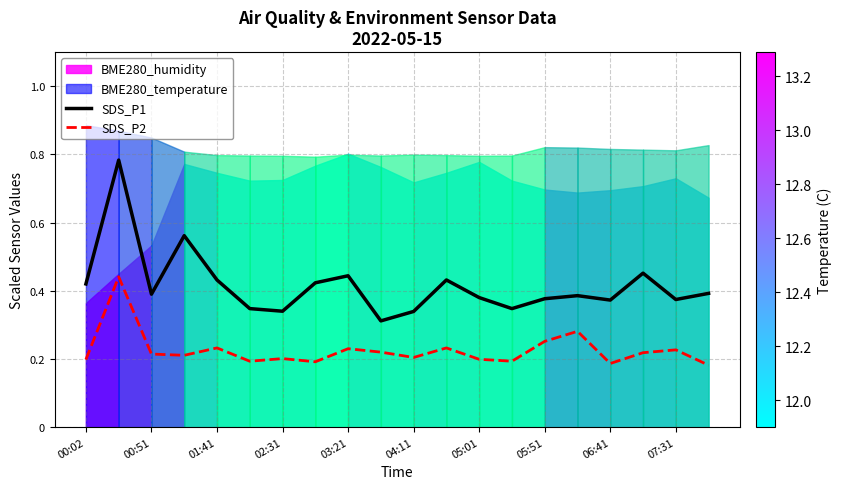

Reading left to right, what are all the values shown in this chart?

SDS_P1: 0.4	0.8	0.4	0.6	0.4	0.3	0.3	0.4	0.4	0.3	0.3	0.4	0.4	0.3	0.4	0.4	0.4	0.5	0.4	0.4
SDS_P2: 0.2	0.4	0.2	0.2	0.2	0.2	0.2	0.2	0.2	0.2	0.2	0.2	0.2	0.2	0.3	0.3	0.2	0.2	0.2	0.2